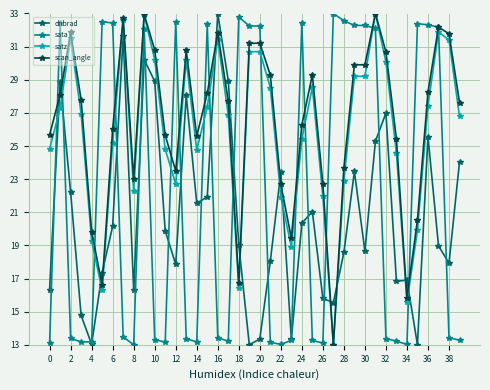

What is the smallest value displayed?

13.0